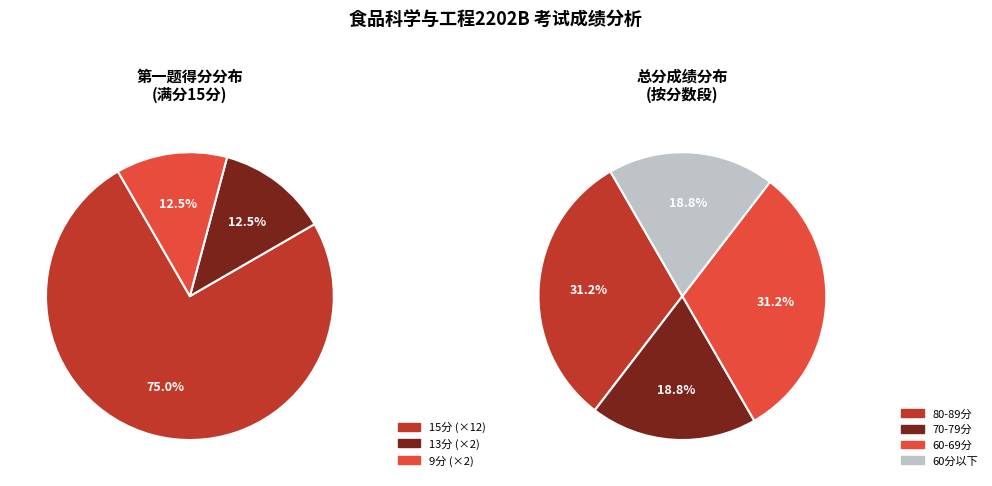

Does 尹欣悦 account for over 50% of the chart?

No